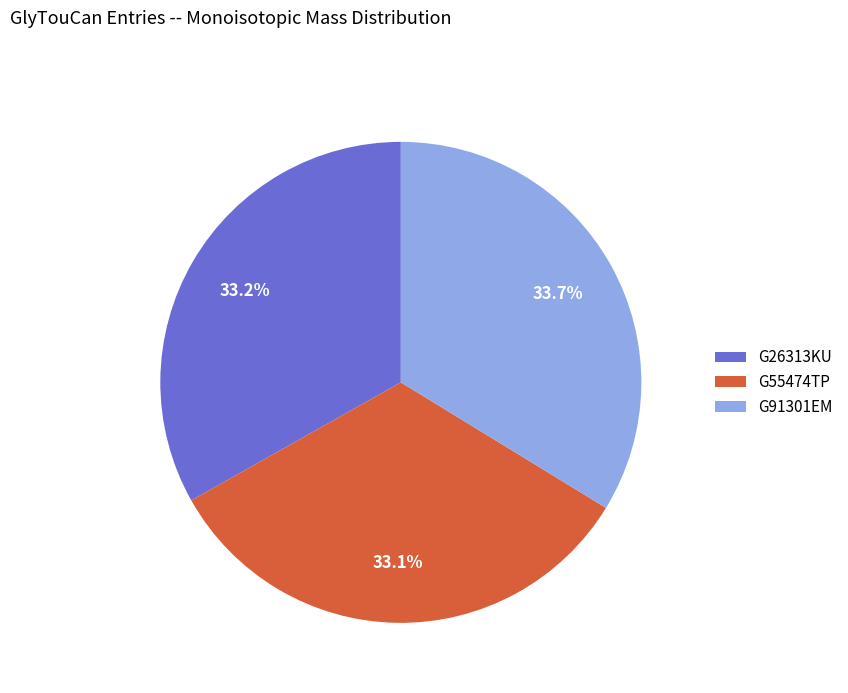

Do G26313KU and G55474TP together represent more than half of the pie?

Yes